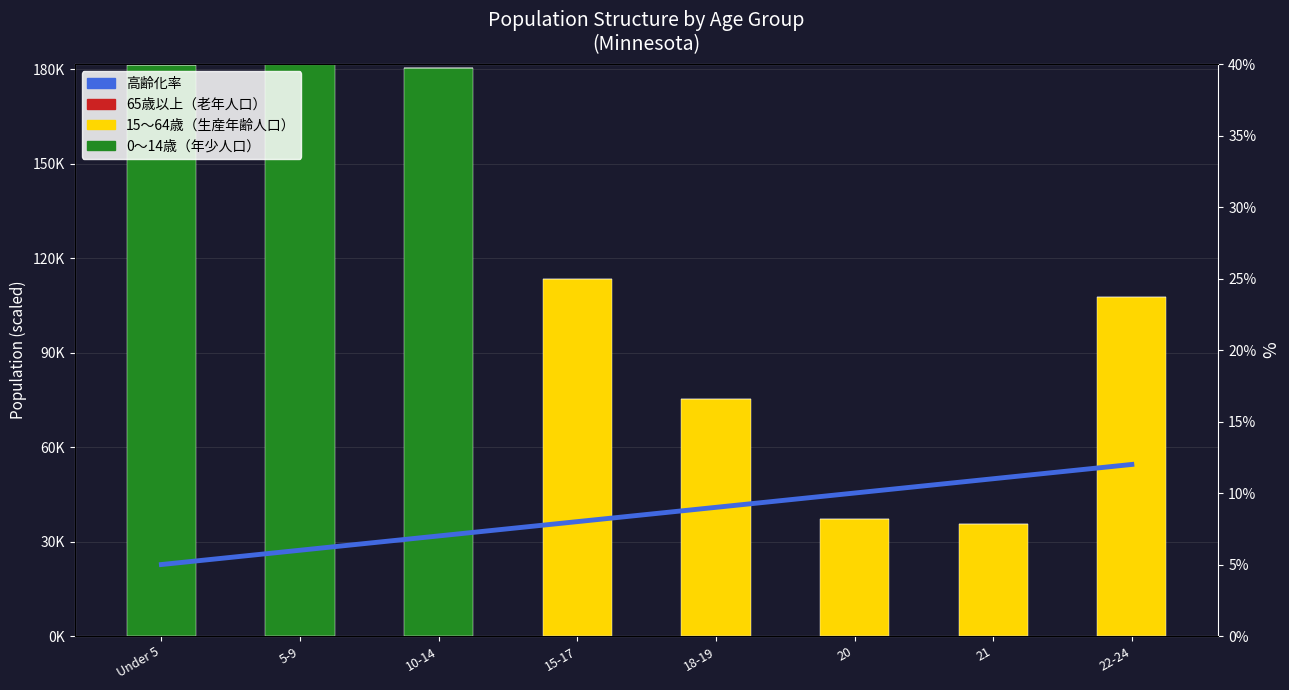

What are all the series names shown in the legend?

0〜14歳（年少人口）, 15〜64歳（生産年齢人口）, 65歳以上（老年人口）, 高齢化率